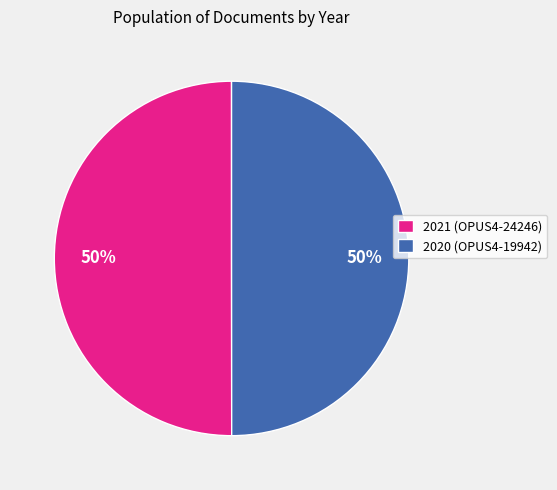

Is the sum of 2020 (OPUS4-19942) and 2021 (OPUS4-24246) greater than half?

Yes